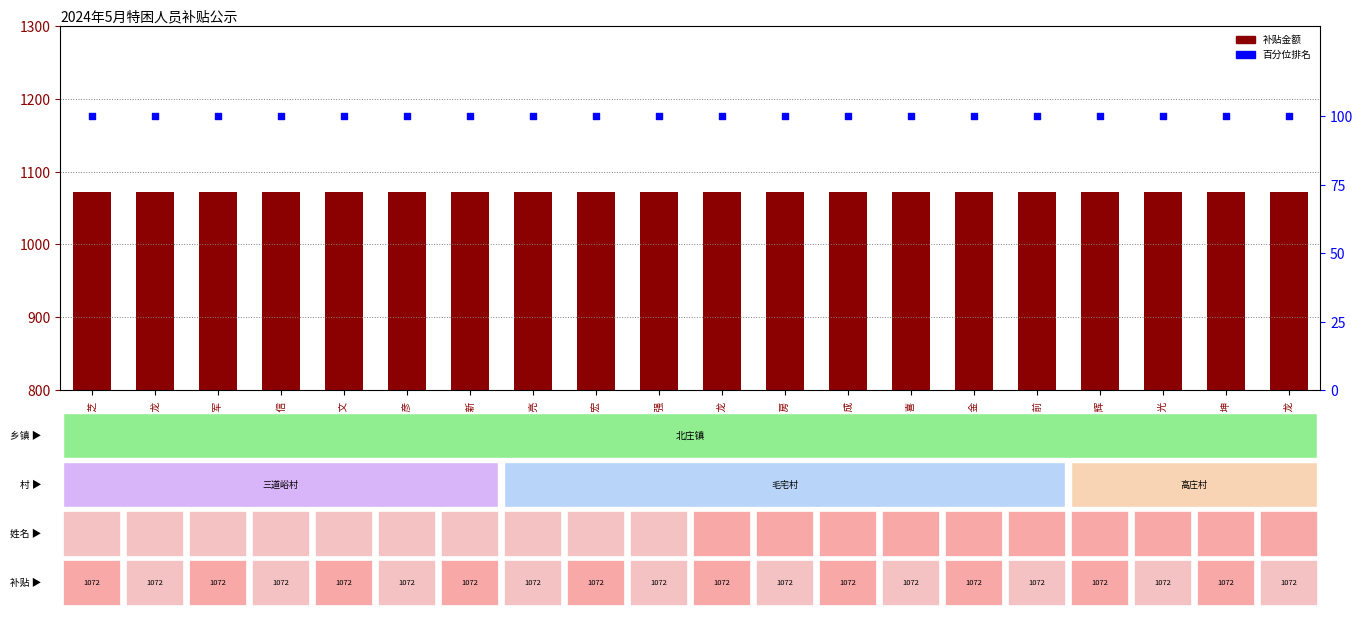

Which series has the largest total across all categories?

补贴金额